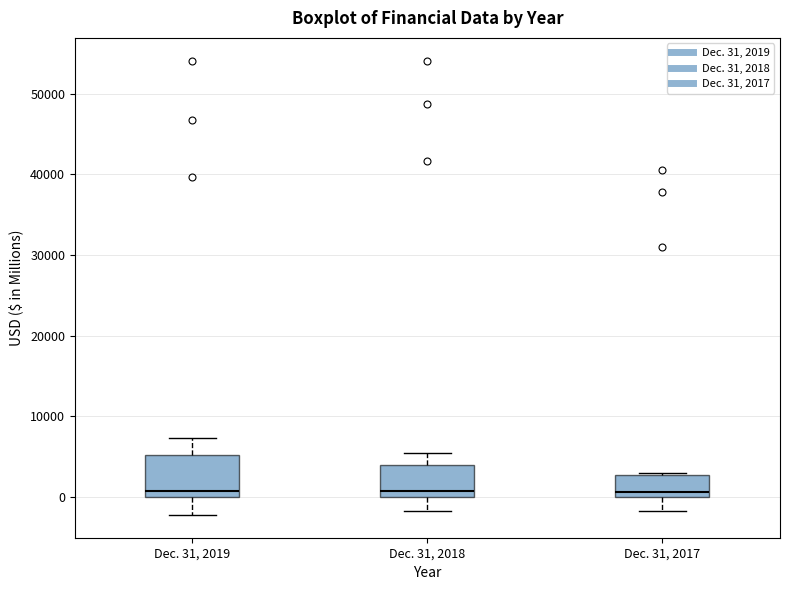

Reading left to right, transcribe this box plot: for each box, give where its median line is, the range the box spans, and where its two whiskers end, as read against the y-axis. The values are not printed on the chart, so give them approximately, as read against the axis.

Dec. 31, 2019: median 1000, box 0 to 5000, whiskers -2000 to 7000
Dec. 31, 2018: median 1000, box 0 to 4000, whiskers -2000 to 5000
Dec. 31, 2017: median 1000, box 0 to 3000, whiskers -2000 to 3000